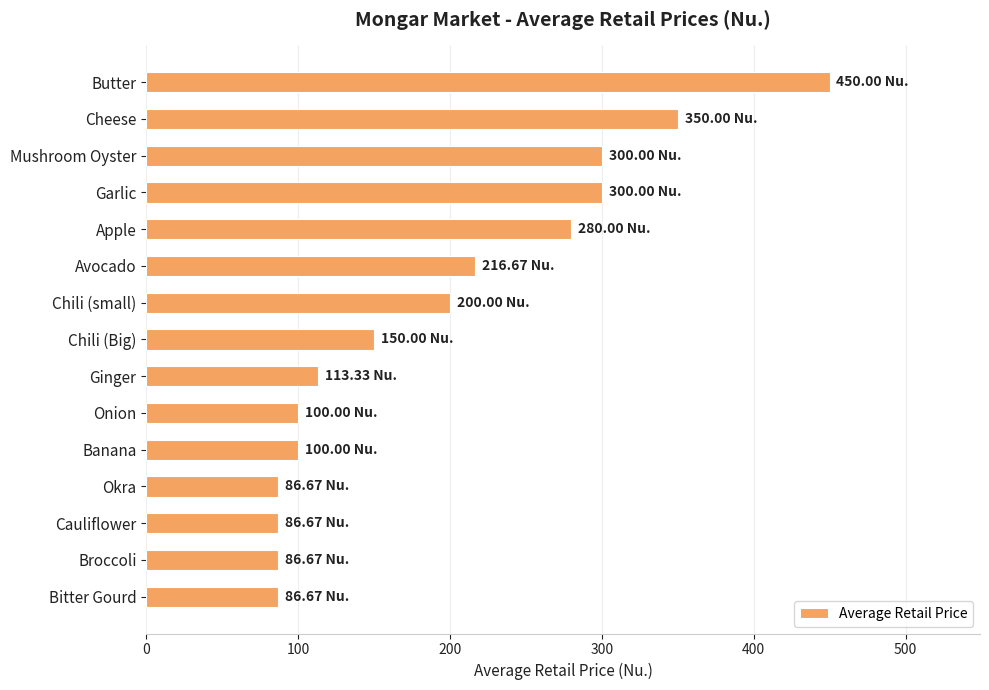

What is the difference between the maximum and second lowest values?

363.3